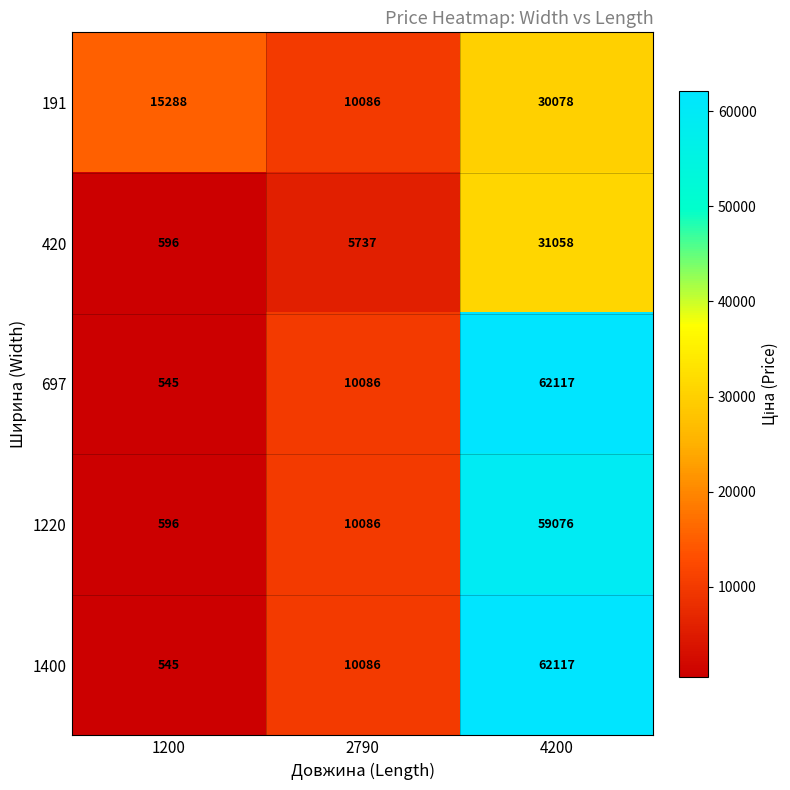

How many distinct data groups are displayed?

5